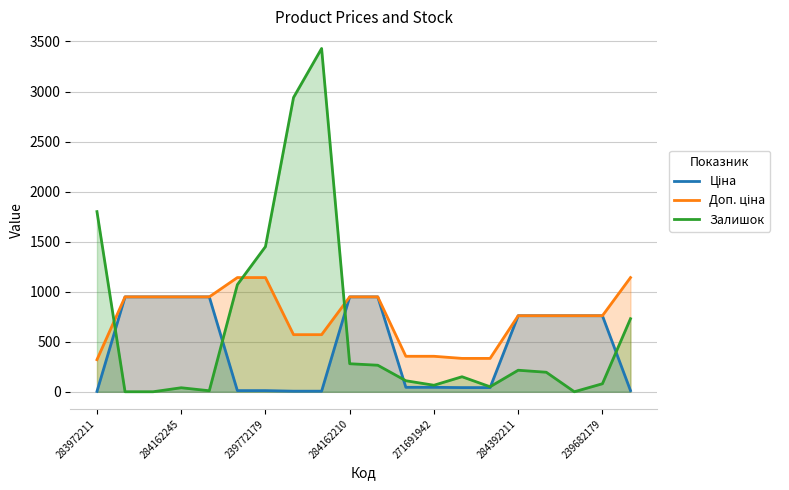

List the series in order of their peak value, highest first.

Залишок, Доп. ціна, Ціна